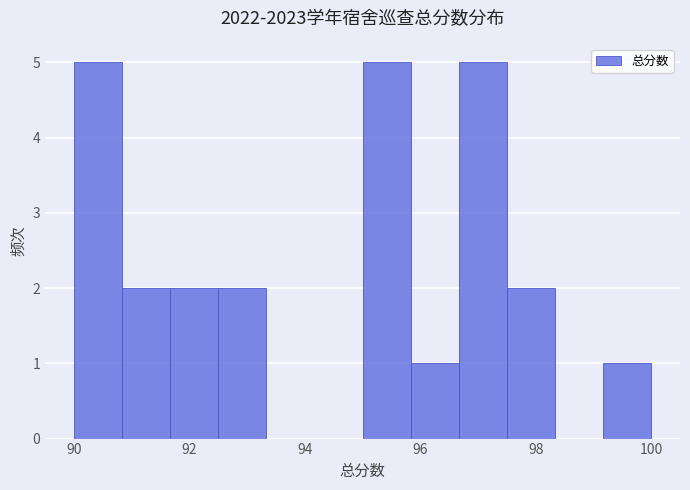

Reading left to right, list every bar in this chart as the range it spans on the x-axis followed by its height. Neither the bar edges nor the heights are printed on the chart, so give them approximately, as read against the axes.

90.0 to 90.8: 5
90.8 to 91.6: 2
91.6 to 92.6: 2
92.6 to 93.4: 2
93.4 to 94.2: 0
94.2 to 95.0: 0
95.0 to 95.8: 5
95.8 to 96.6: 1
96.6 to 97.6: 5
97.6 to 98.4: 2
98.4 to 99.2: 0
99.2 to 100.0: 1